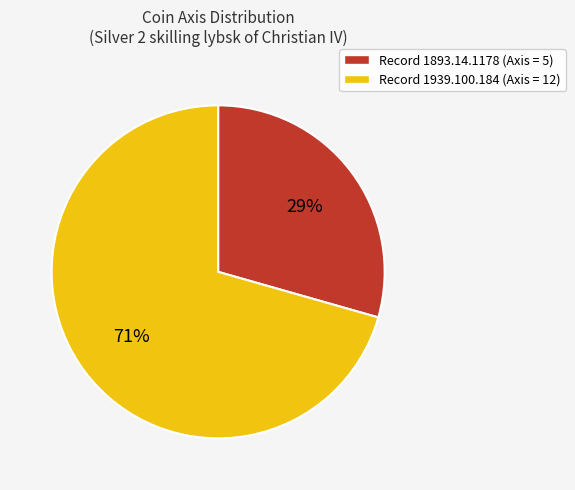

Do Record 1939.100.184 (Axis = 12) and Record 1893.14.1178 (Axis = 5) together represent more than half of the pie?

Yes